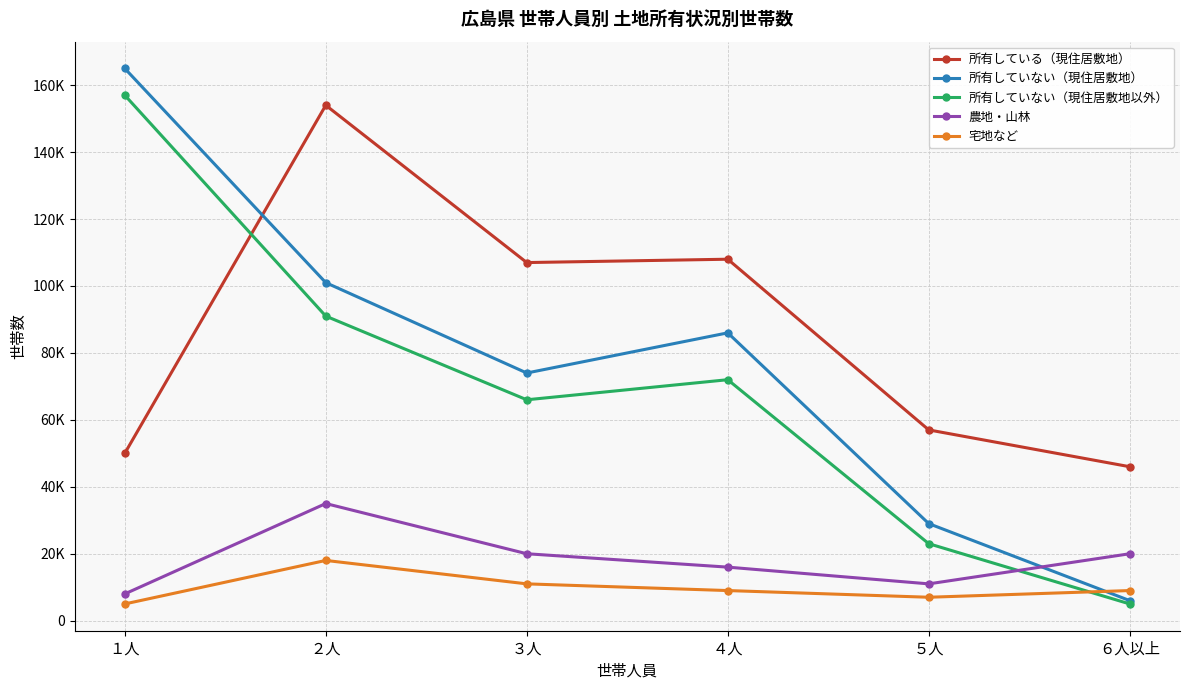

Which series has the largest total across all categories?

所有している（現住居敷地）